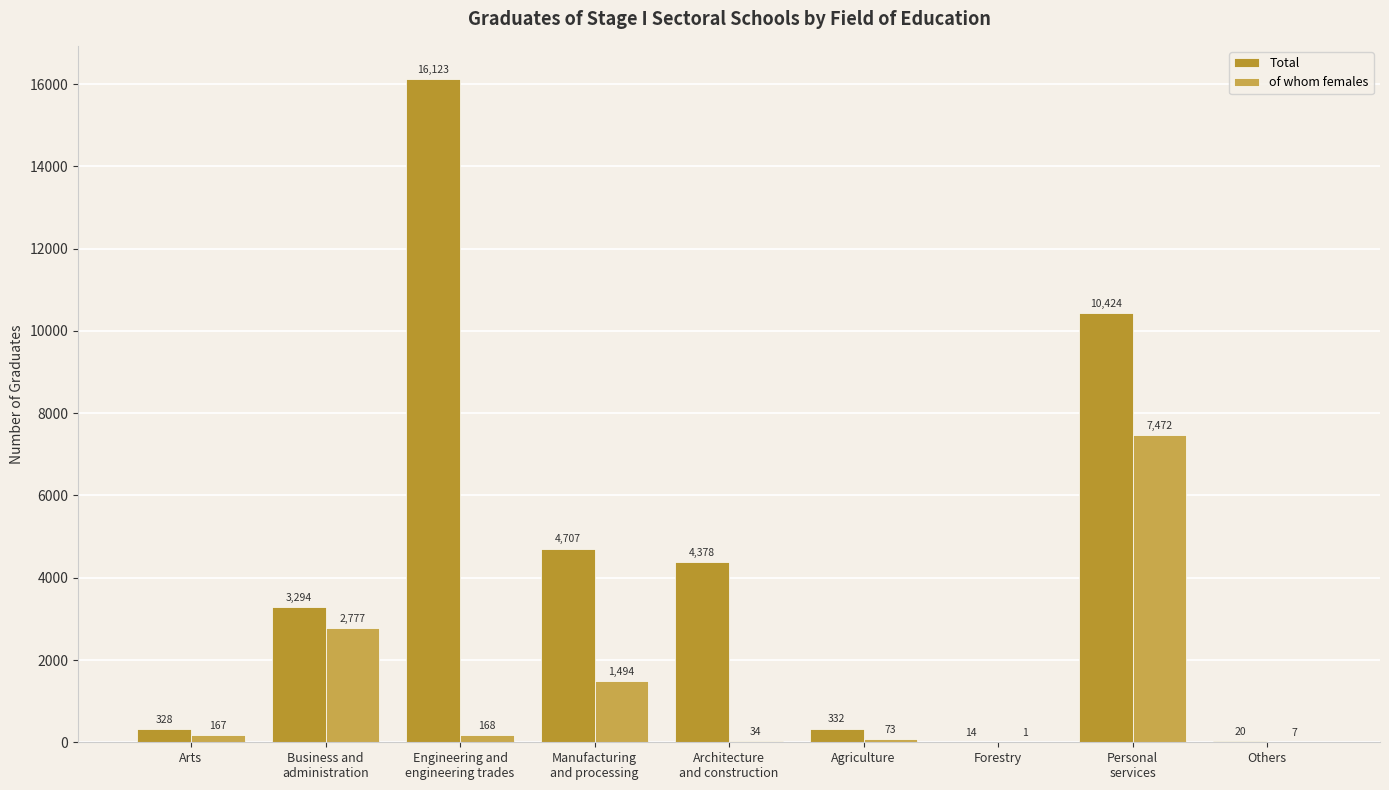

What position from the right is Manufacturing
and processing?

6